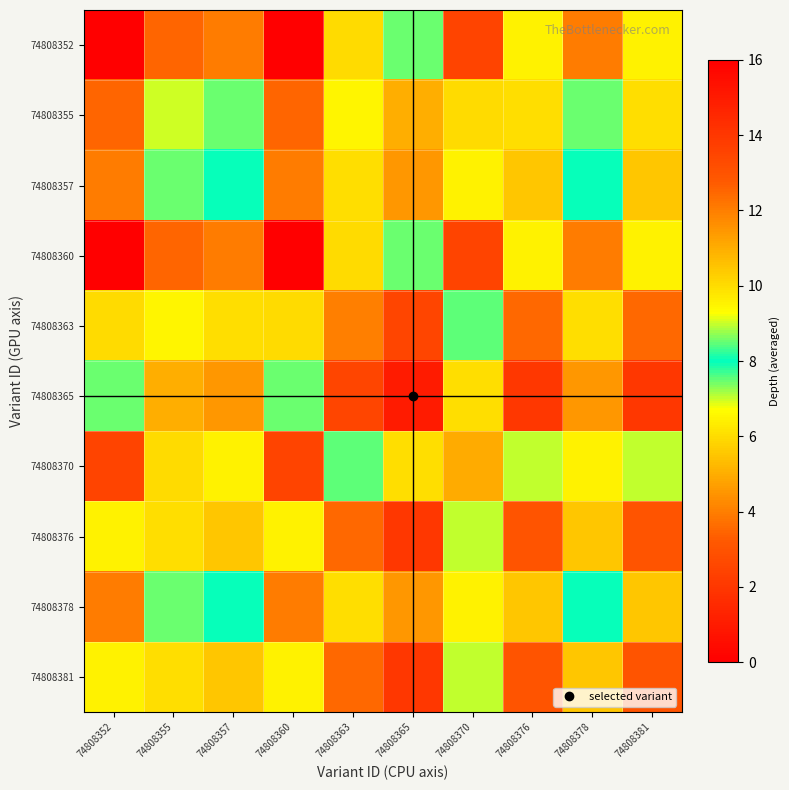

What is the spread (max minus min) of values at 74808360?

7.5